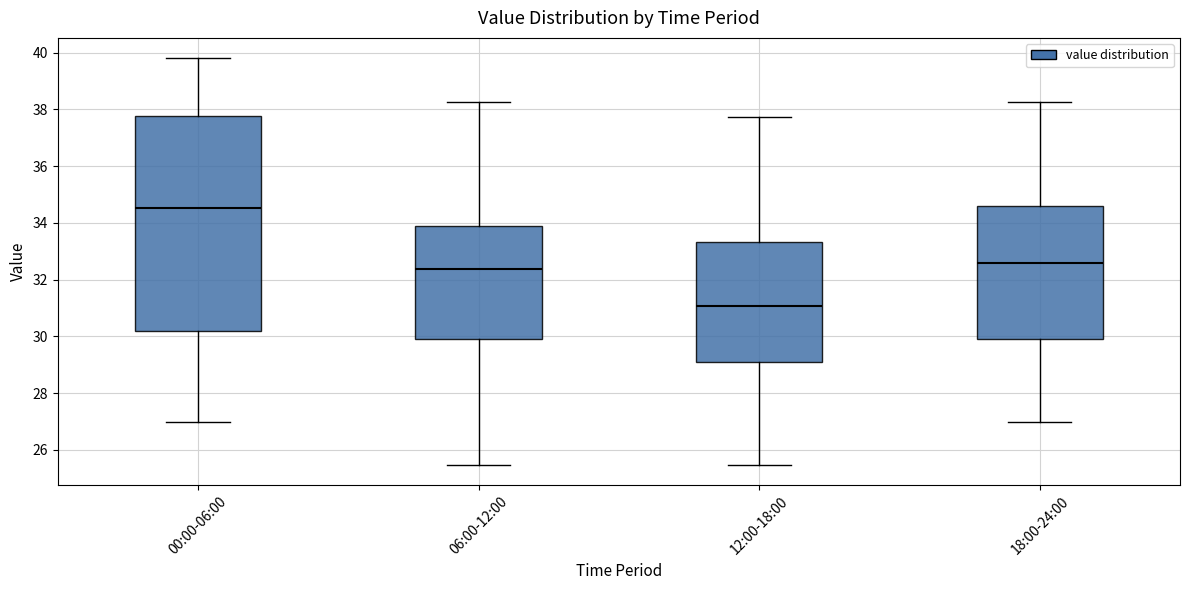

Comparing the boxes themselves (not the whiskers), which one is the tallest?

00:00-06:00